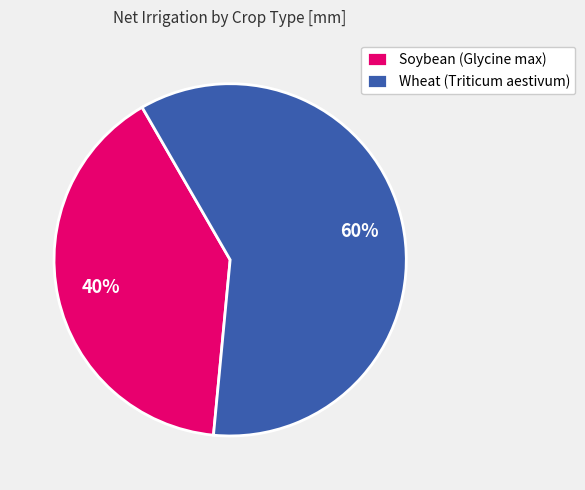

How many segments does this pie chart have?

2